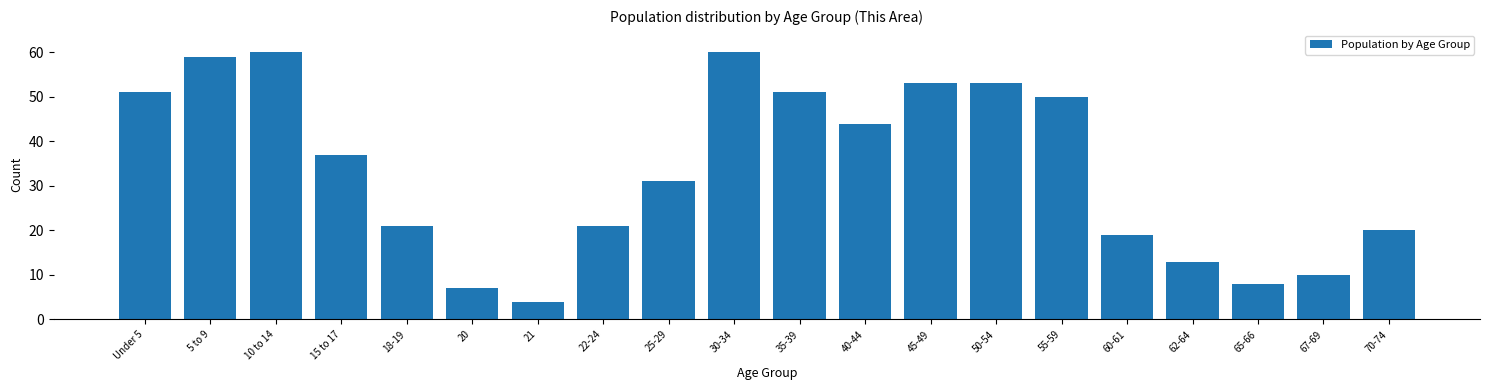

Reading right to left, extract all data points from this chart.

20	10	8	13	19	50	53	53	44	51	60	31	21	4	7	21	37	60	59	51